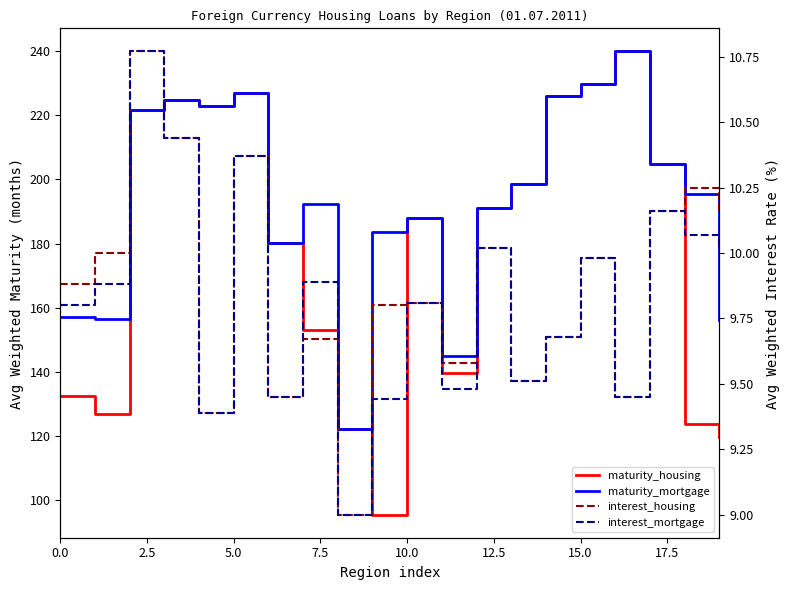

Which series has the widest spread of values?

maturity_housing